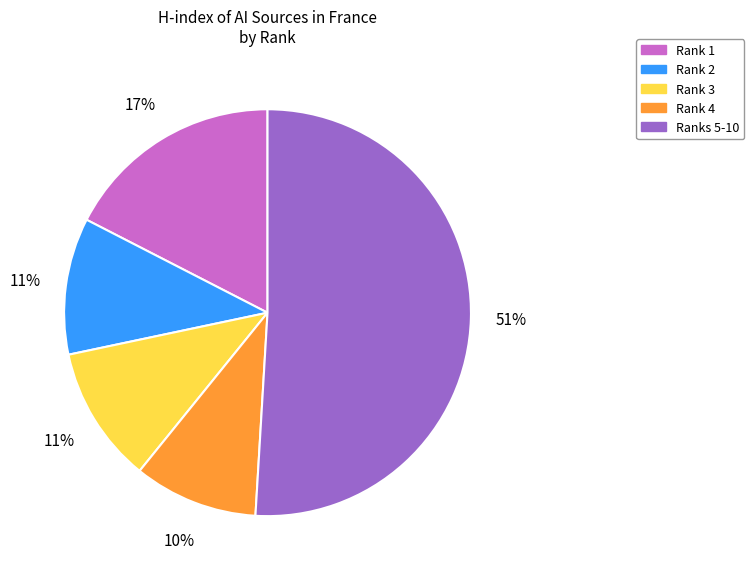

To the nearest percent, what is the average slice percentage?

20%